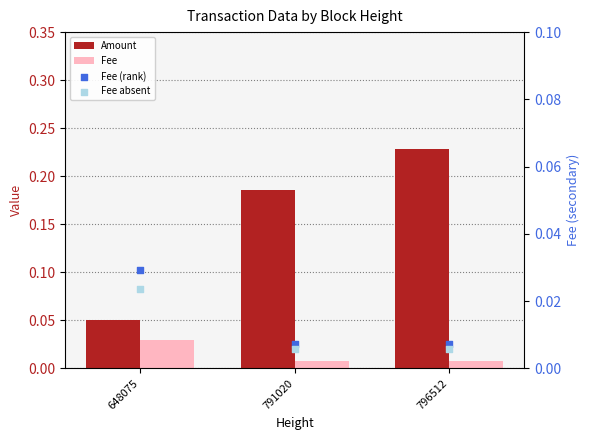

Is the value of Amount at 791020 greater than the value of Fee (rank) at 791020?

Yes